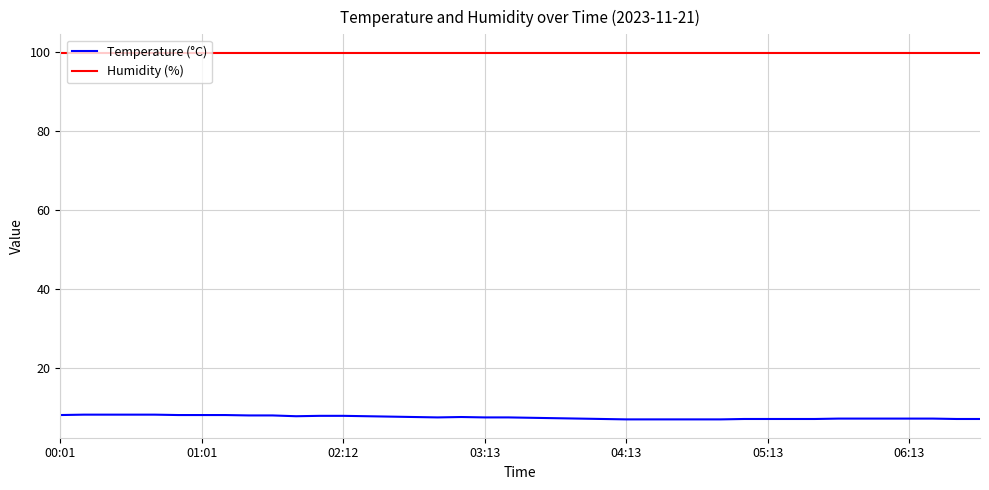

True or false: Temperature (°C) and Humidity (%) intersect in this chart.

False